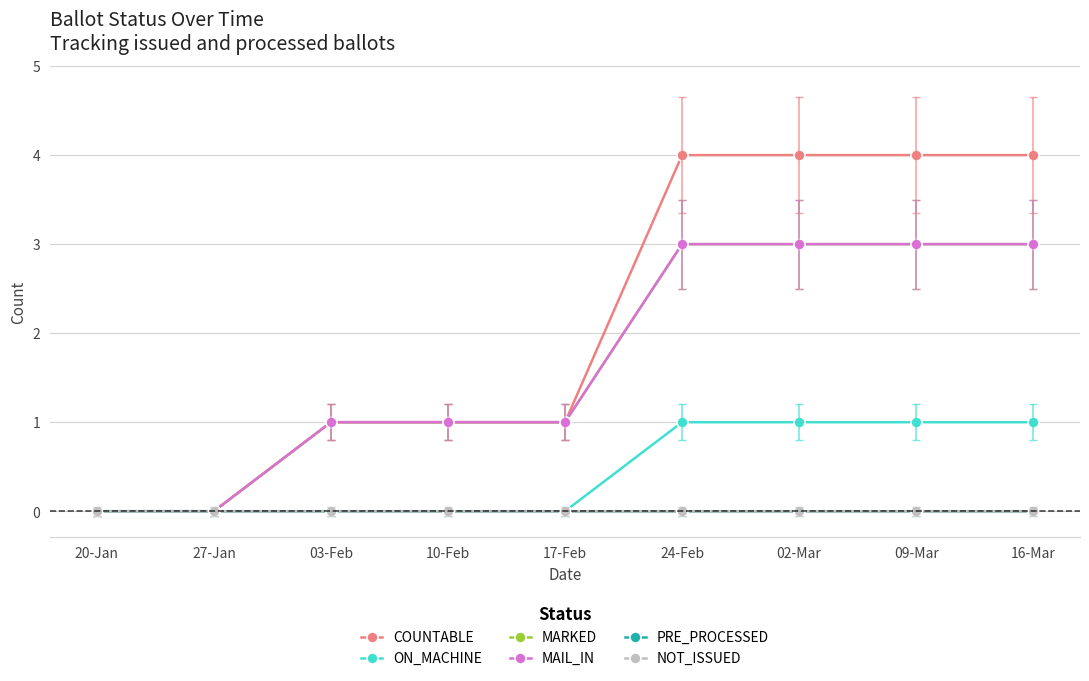

The MAIL_IN series shows 2 at 03-Feb. True or false?

False